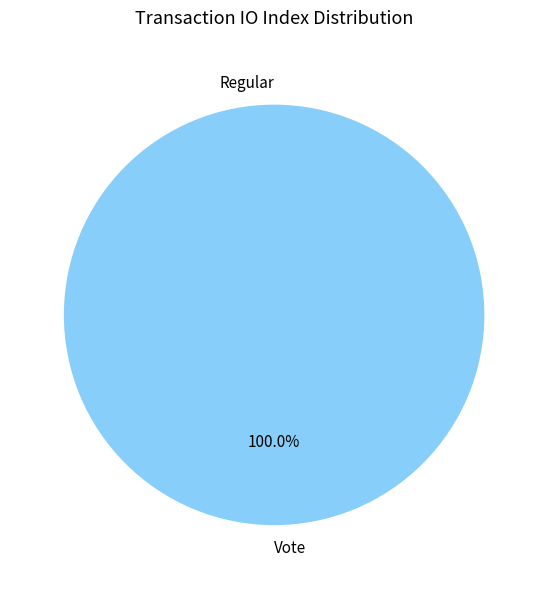

Rank the categories by value from highest to lowest.

Vote, Regular